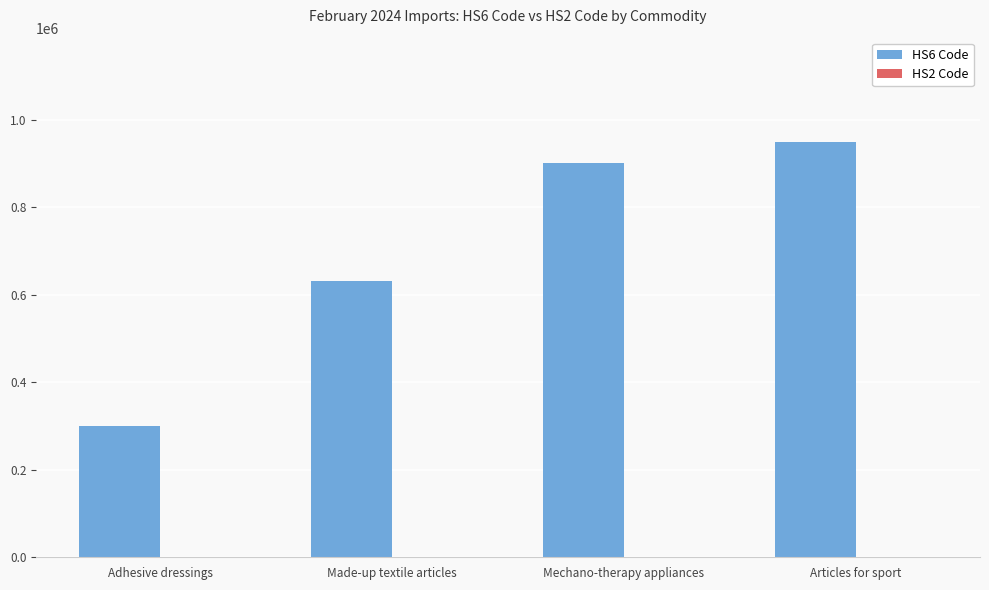

What is the greatest value displayed?

950699